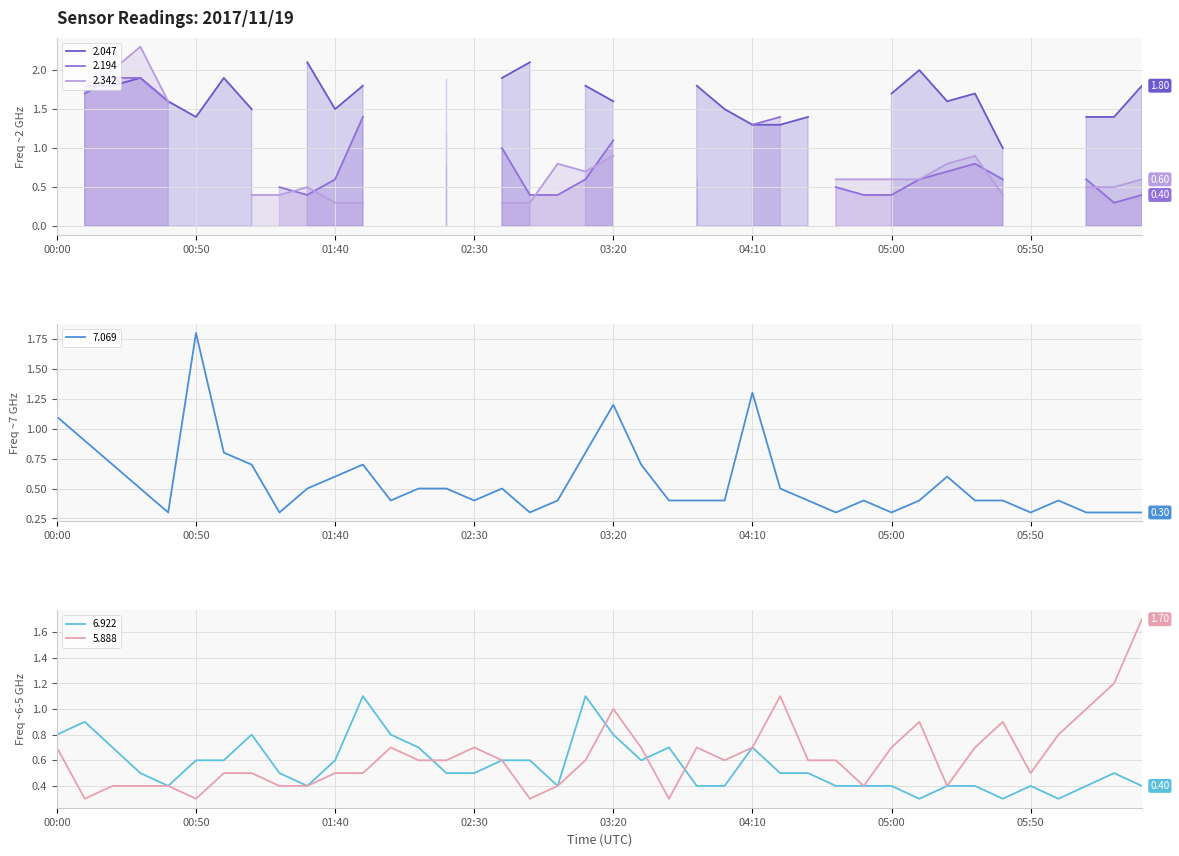

What is the value of the 6.922 point at the 35th from the left?

0.3